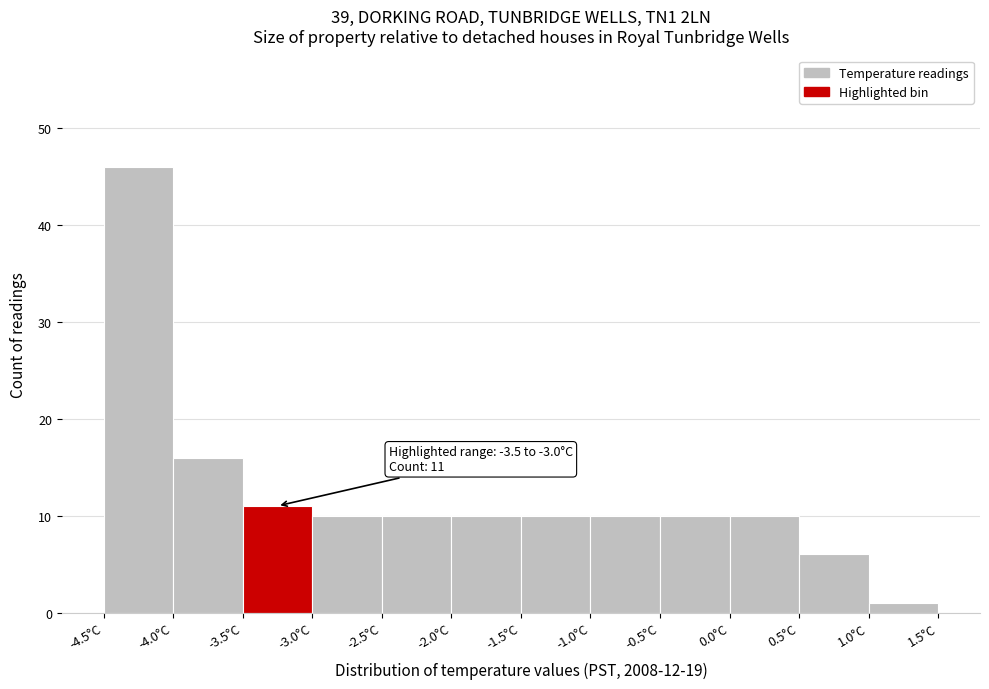

Which range on the x-axis has the tallest bar?

-4.5 to -4.0